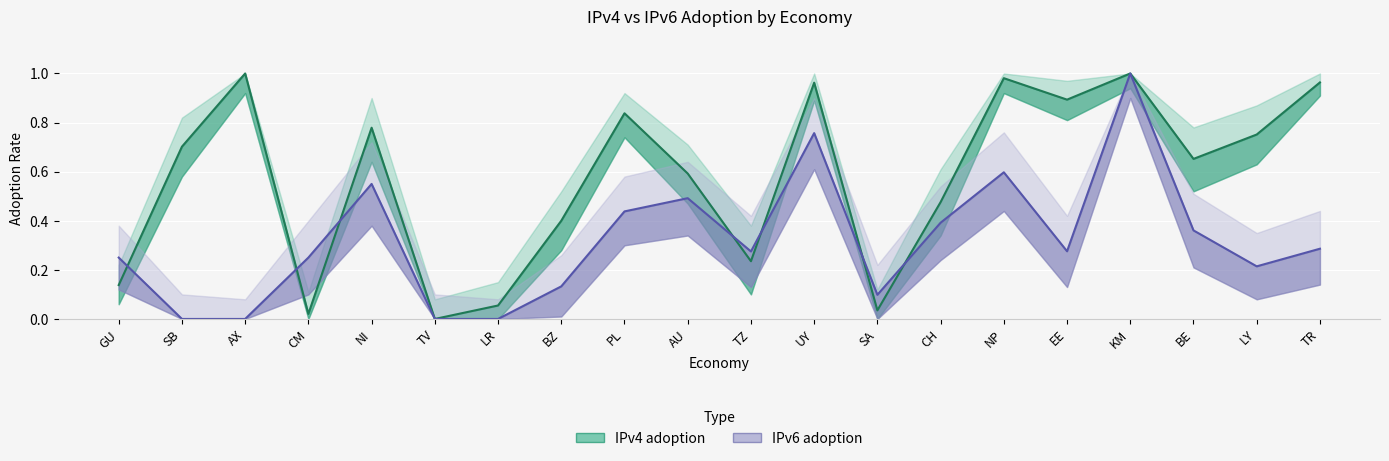

True or false: IPv6 adoption has a value of 0.1 at SA.

True